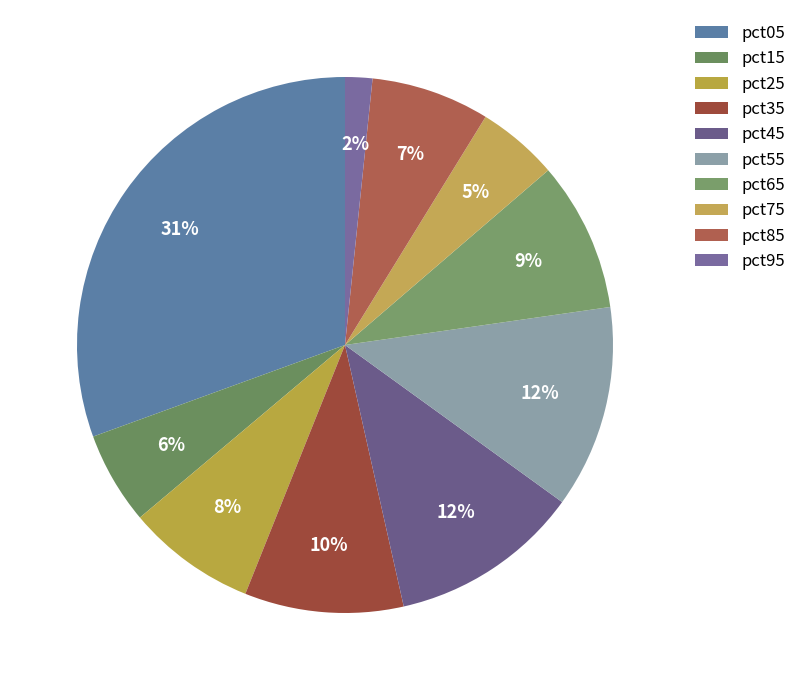

Which slice is the largest?

pct05